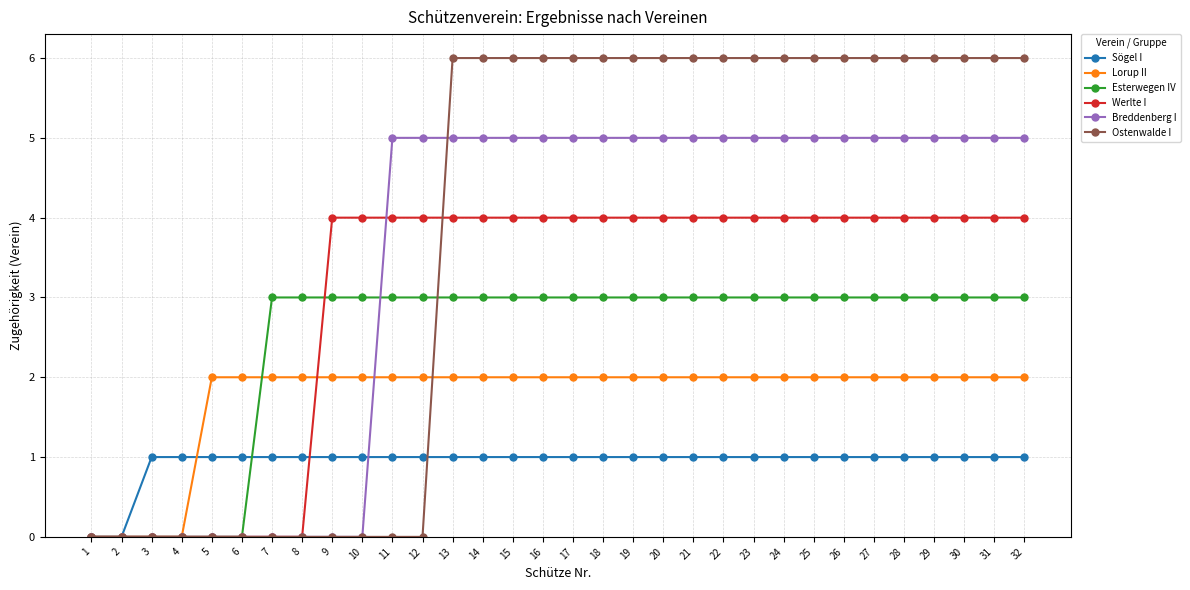

What is the spread (max minus min) of values at 26?

5